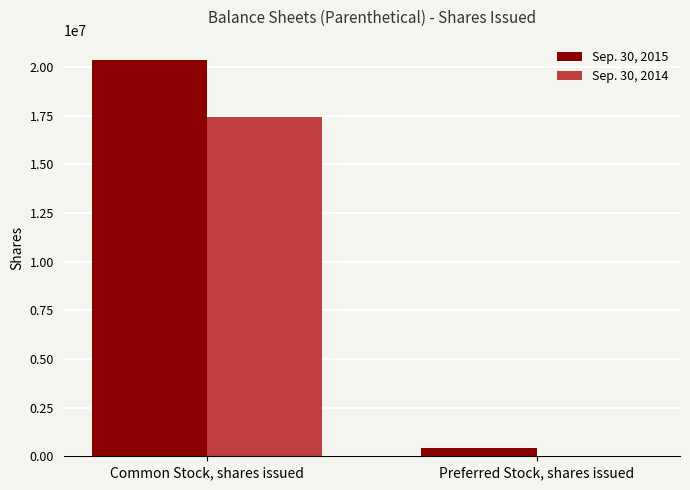

How many groups of bars are there?

2